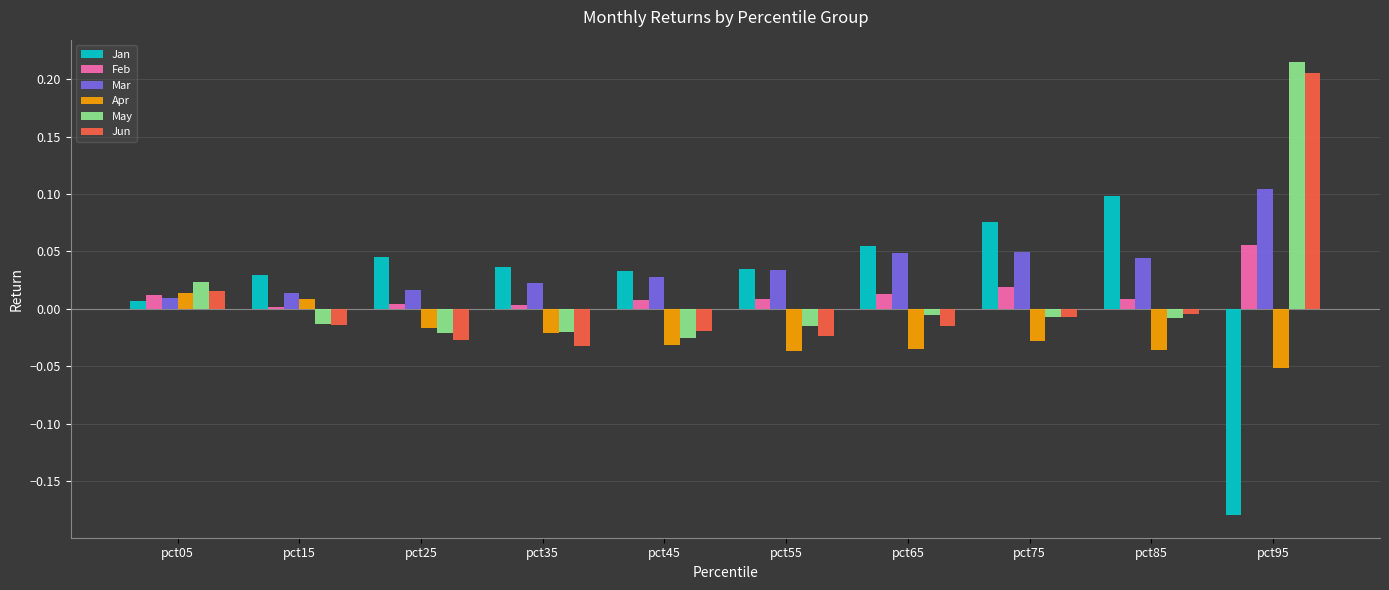

Which series has the largest range (max minus min)?

Jan